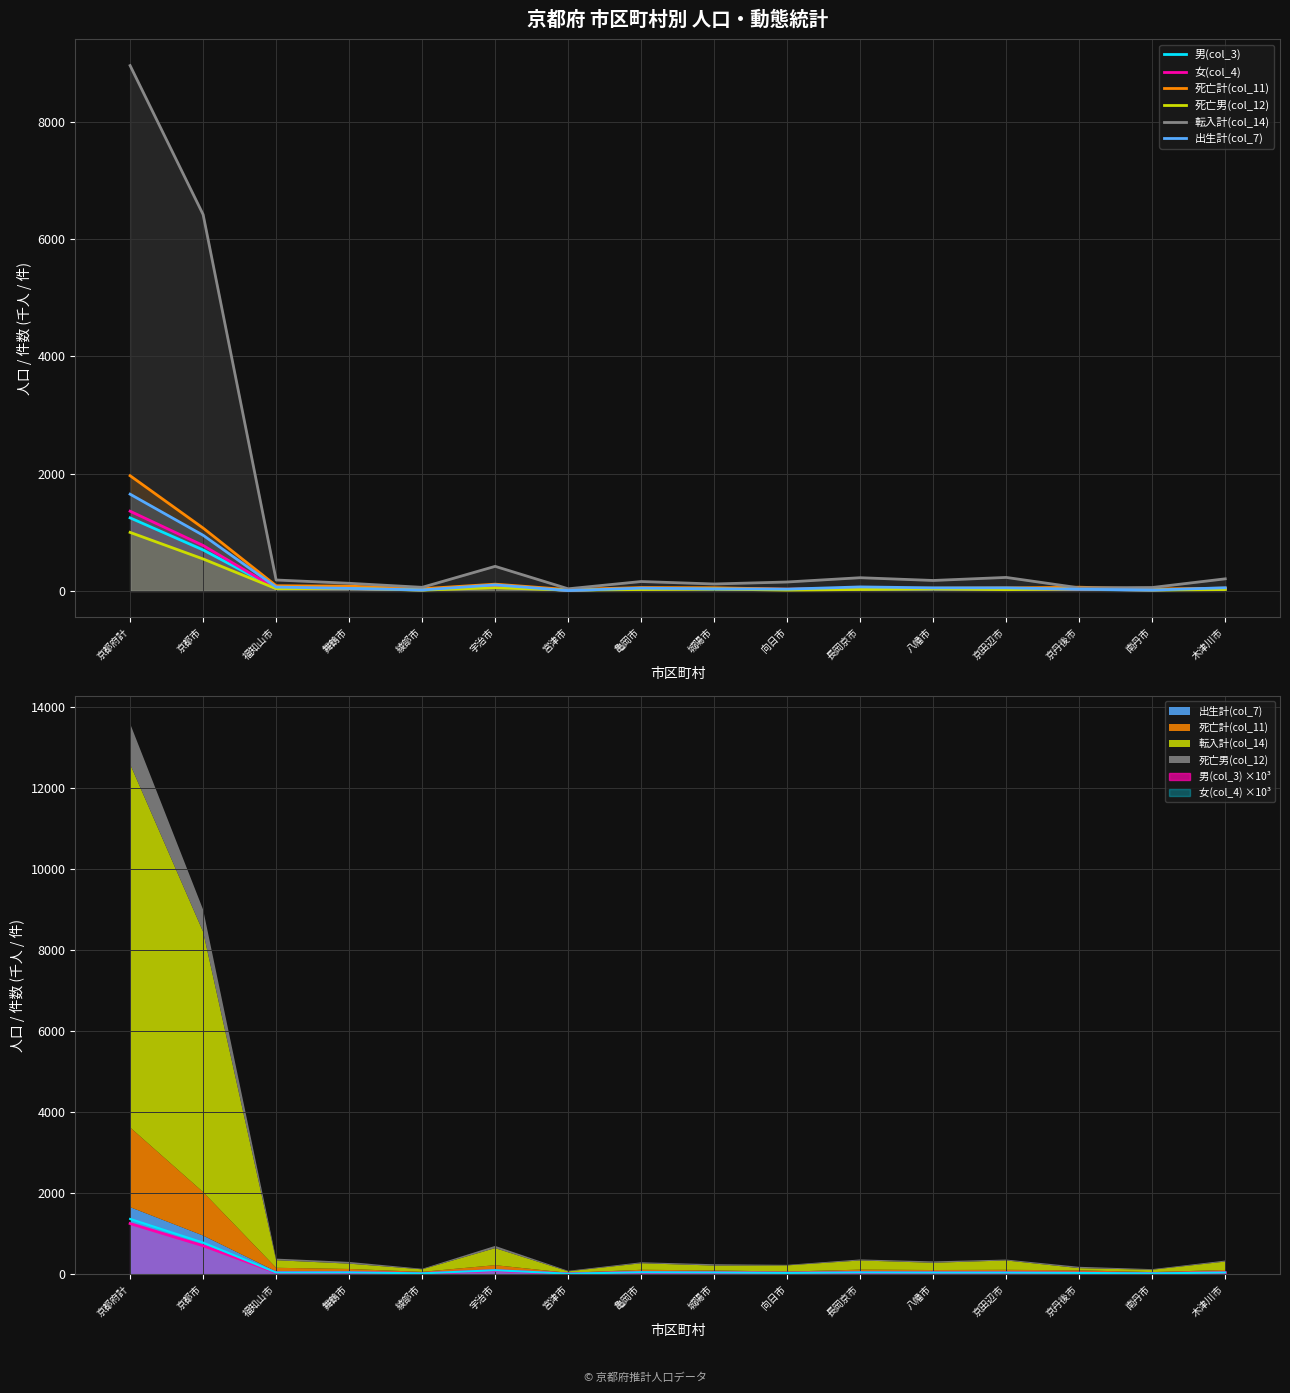

The 男(col_3) series shows 16.0 at 南丹市. True or false?

True